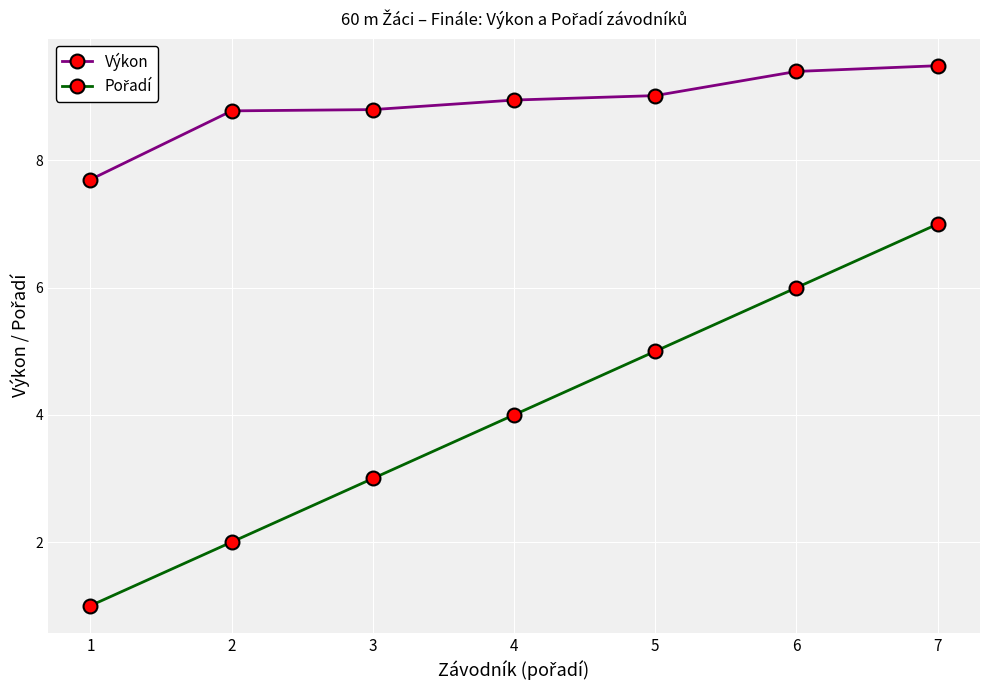

True or false: Výkon has a value of 5.1 at 4.

False